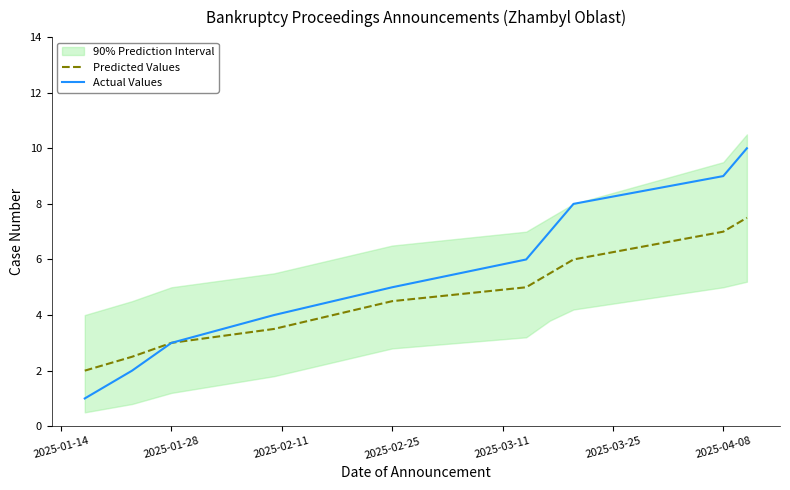

What is the minimum value for Predicted Values?

2.0